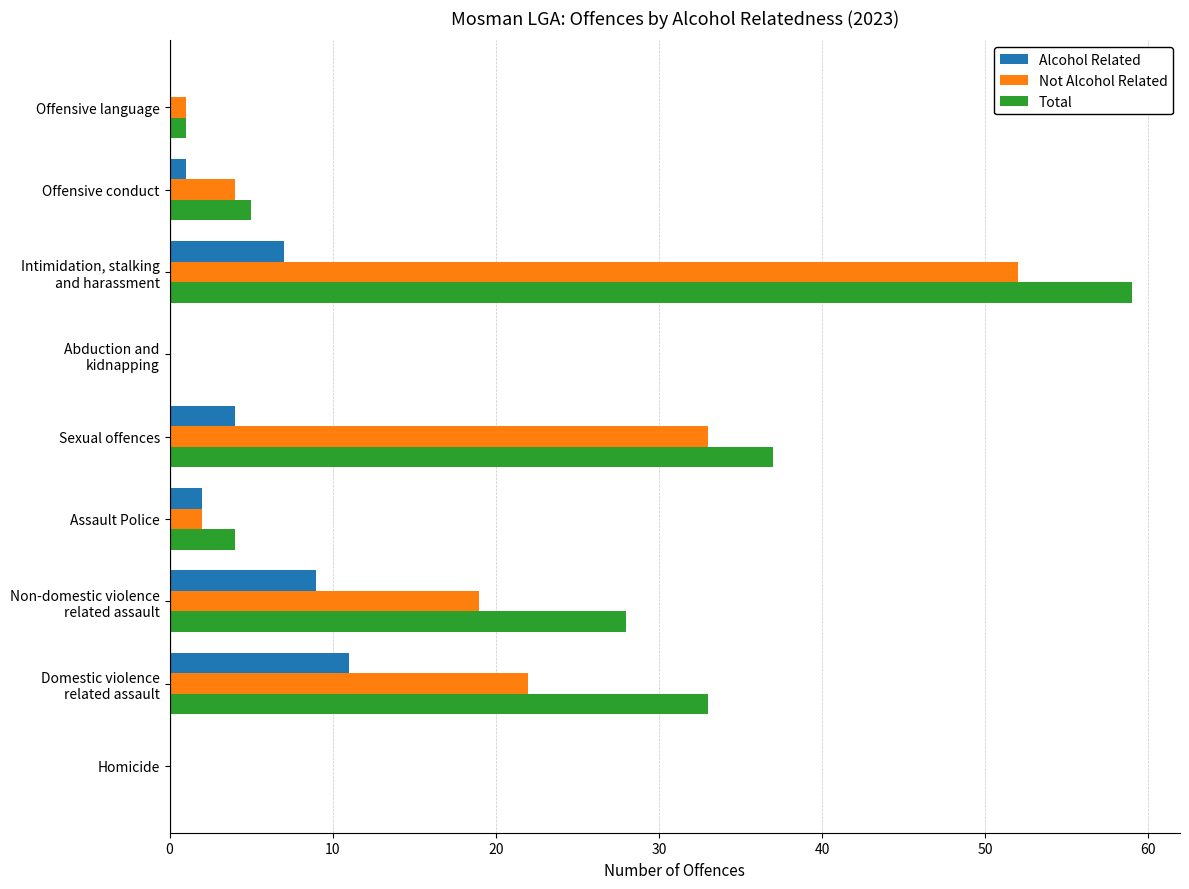

What is the greatest value displayed?

59